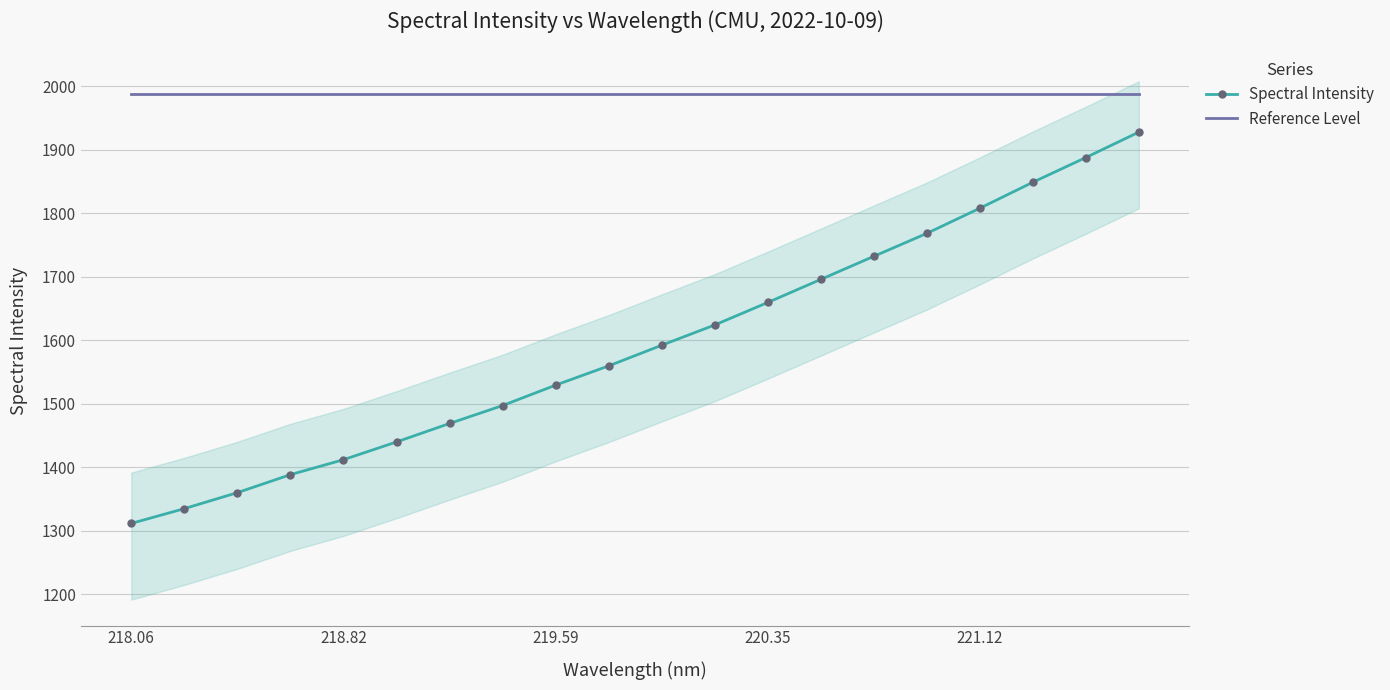

What is the maximum value shown in the chart?

1987.4